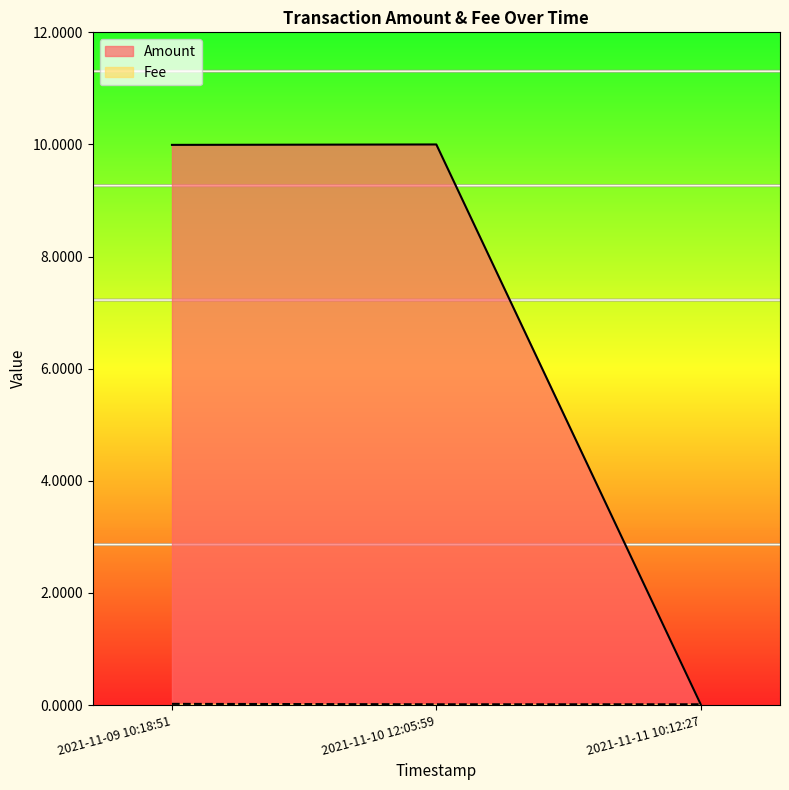

Which series has the largest range (max minus min)?

Amount